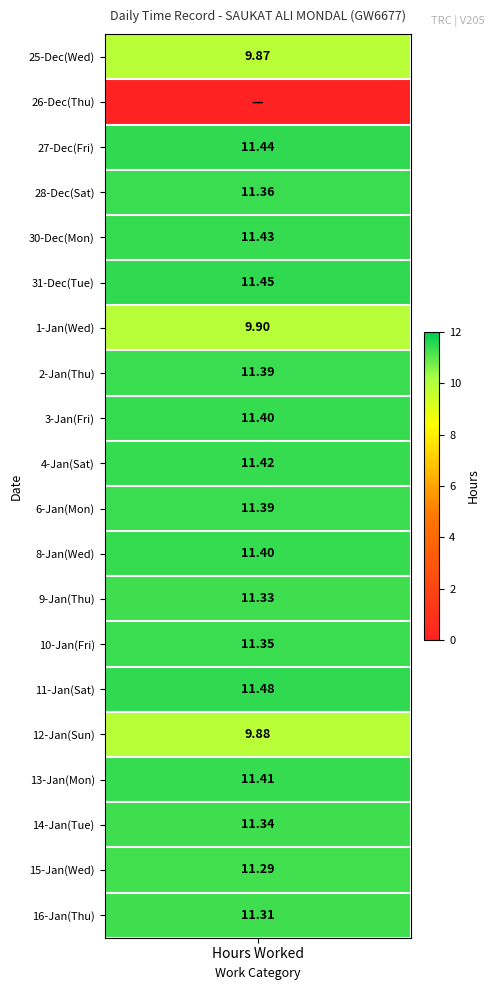

How many values in 6 are above zero?

1